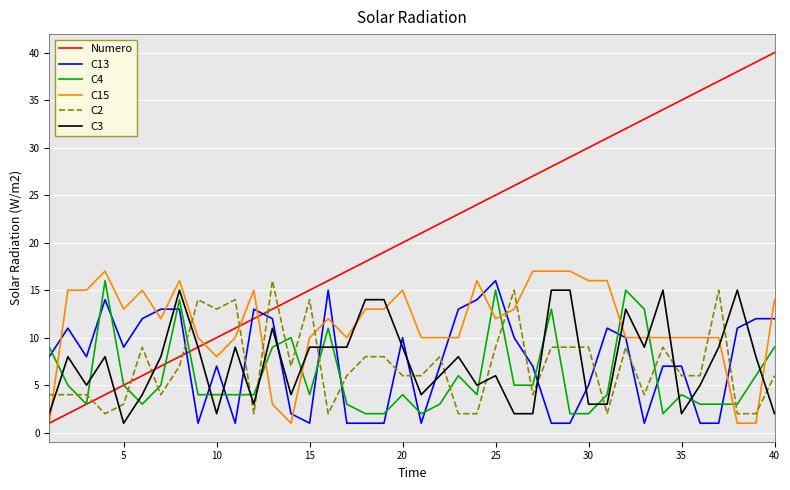

Which series has the largest total across all categories?

Numero